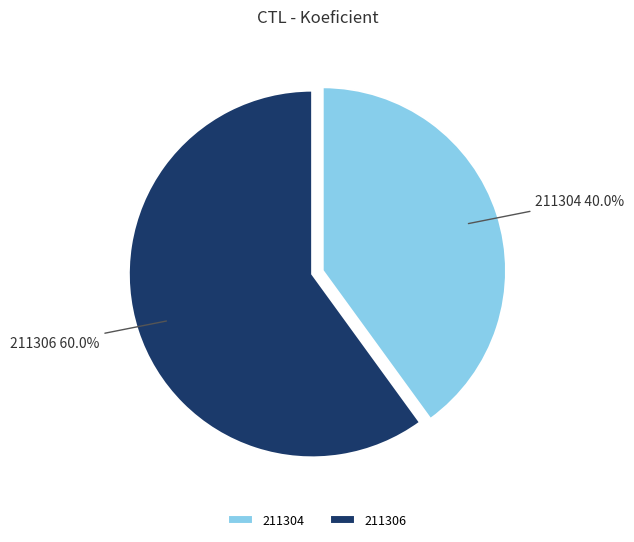

Combined, what portion of the pie is 211306 and 211304?

100.0%